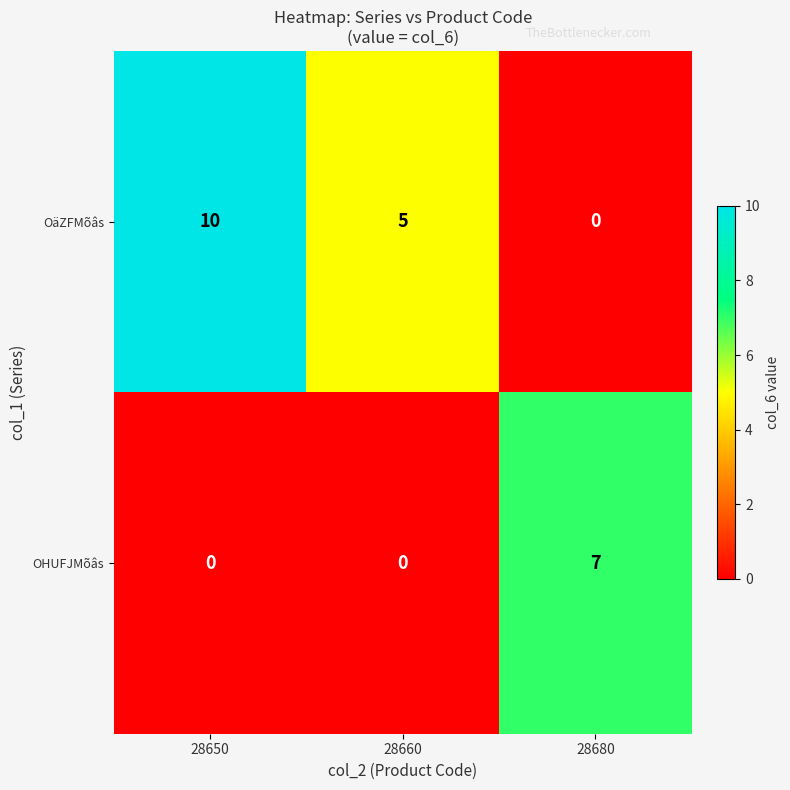

How many values in OäZFMõâs are above zero?

2